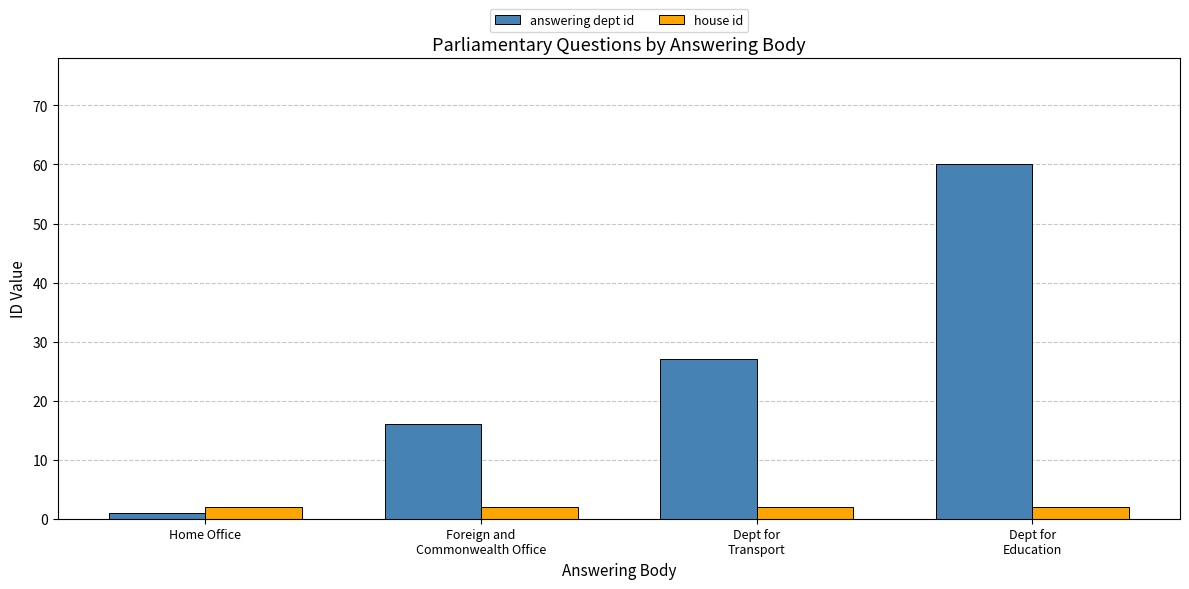

At Dept for
Education, list the series in order from smallest to largest.

house id, answering dept id